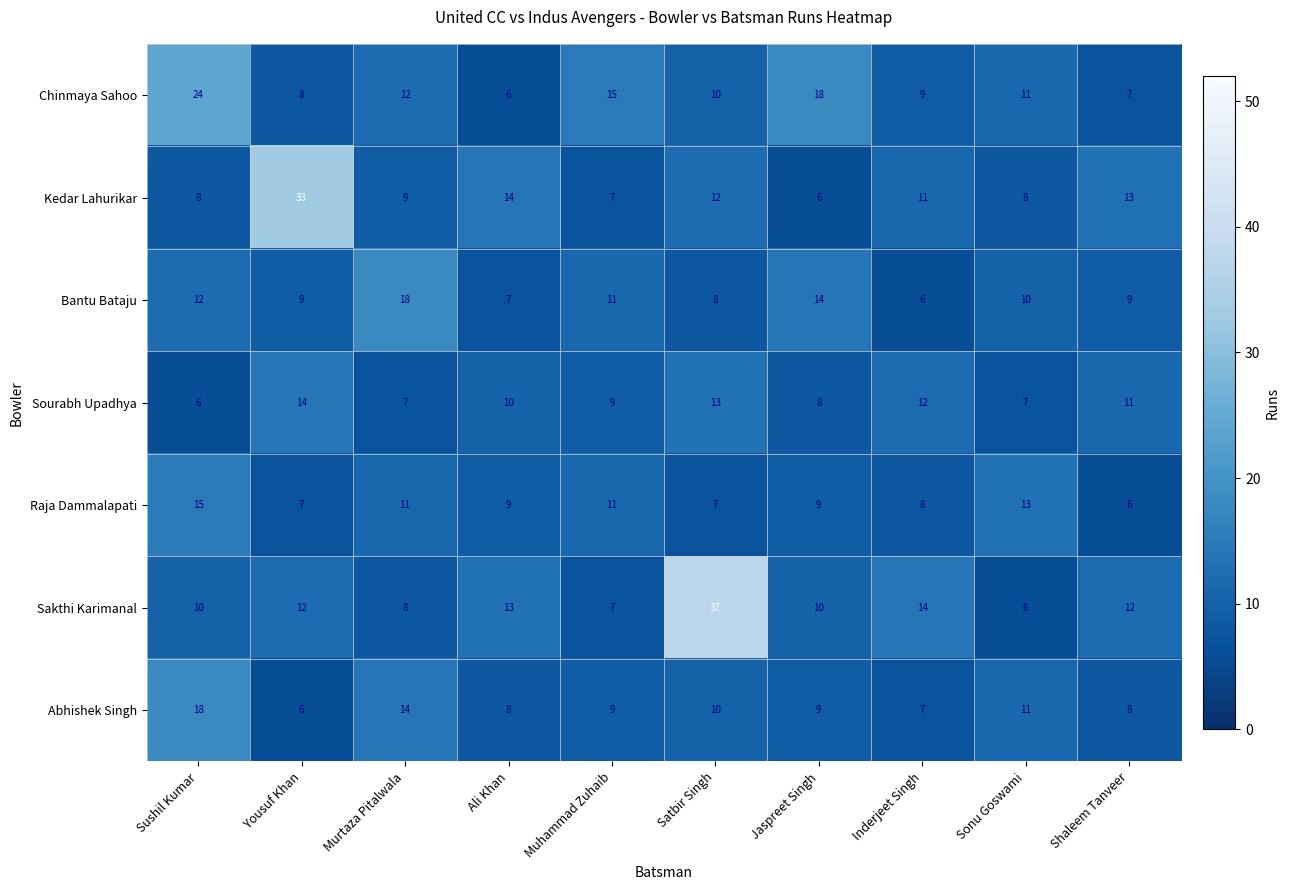

What value does the Sakthi Karimanal series have at Murtaza Pitalwala?

8